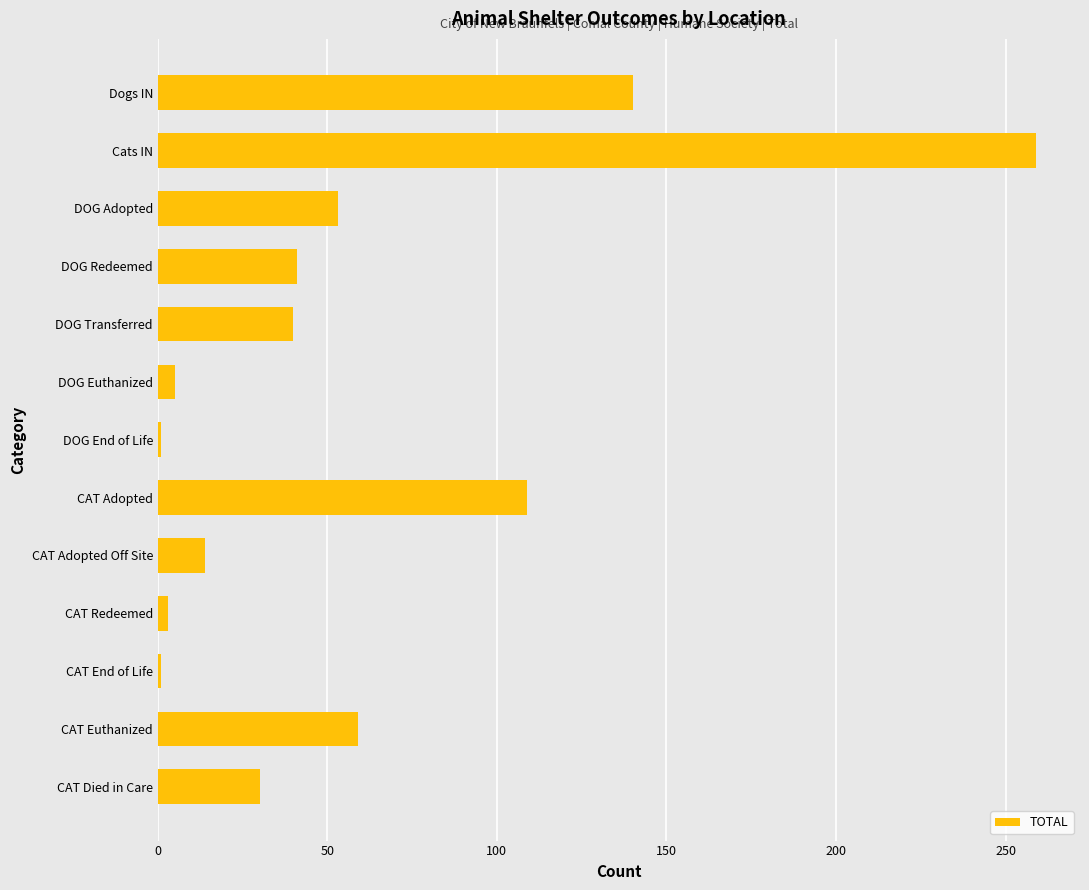

What is the label of the 9th bar from the bottom?

DOG Transferred